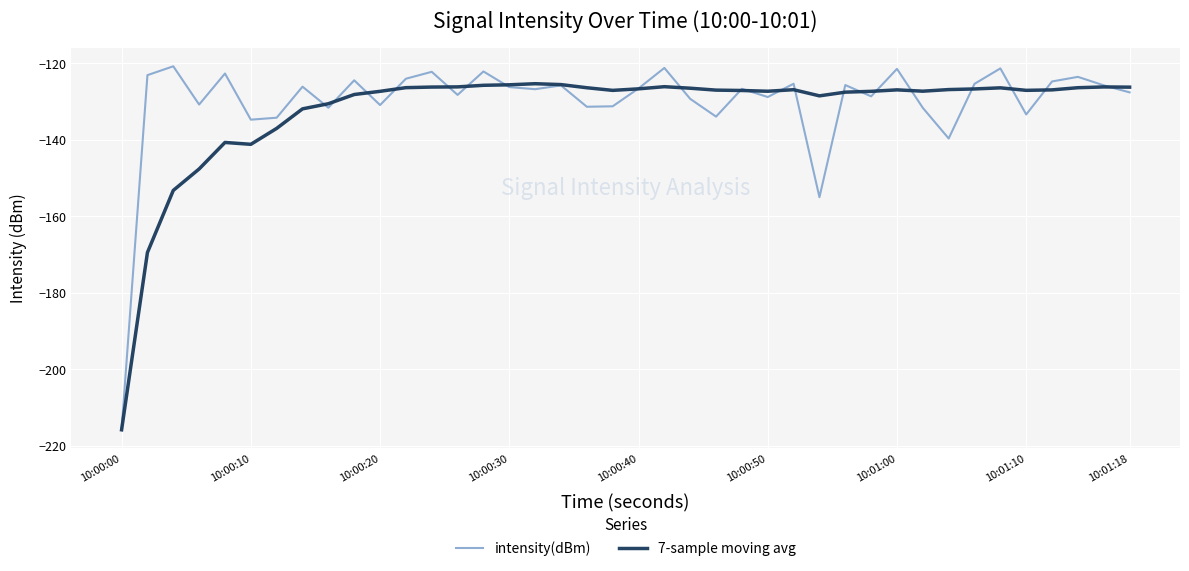

What are all the series names shown in the legend?

intensity(dBm), 7-sample moving avg